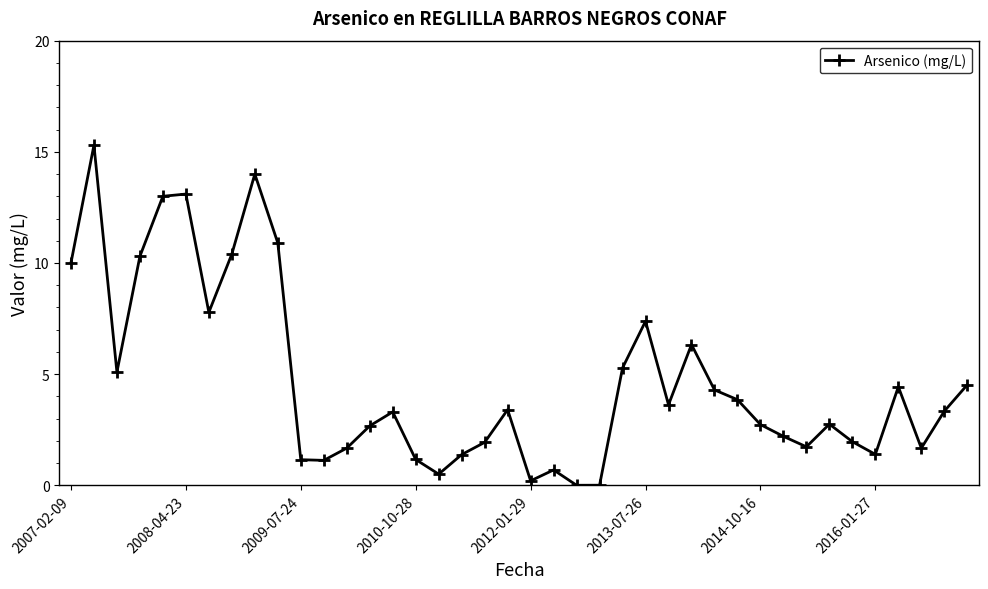

What is the greatest value displayed?

15.3